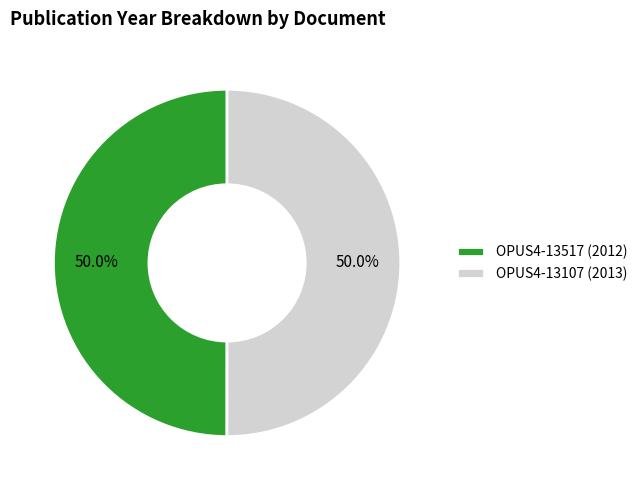

Approximately how many times larger is the value at OPUS4-13107 (2013) compared to OPUS4-13517 (2012)?

1.0